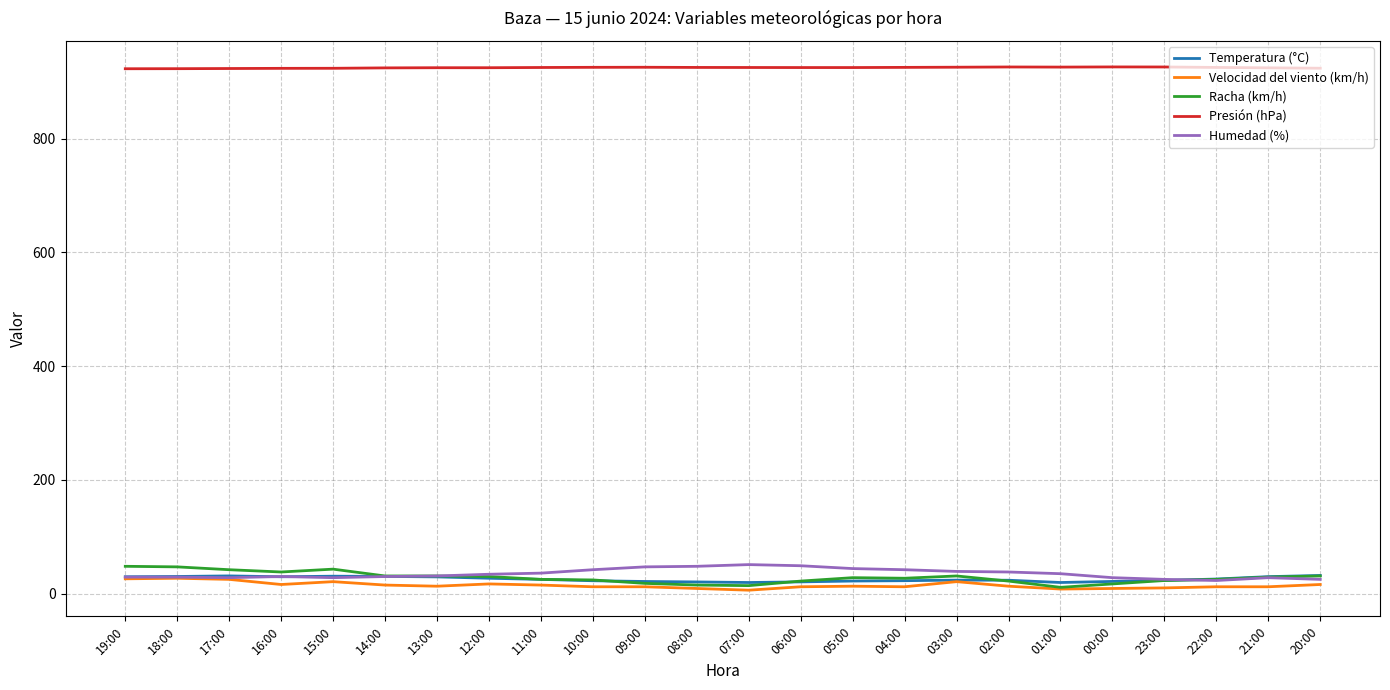

Which series has the largest total across all categories?

Presión (hPa)